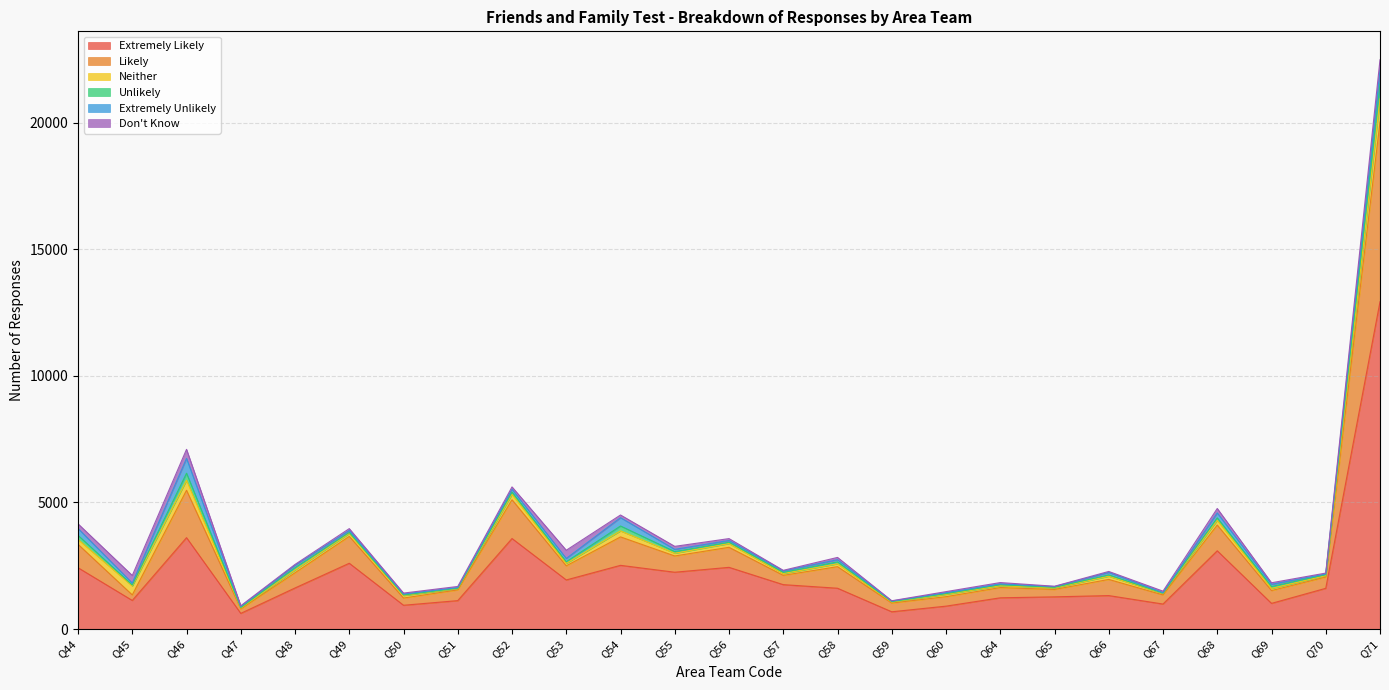

Is it true that Unlikely equals 40 at Q49?

True